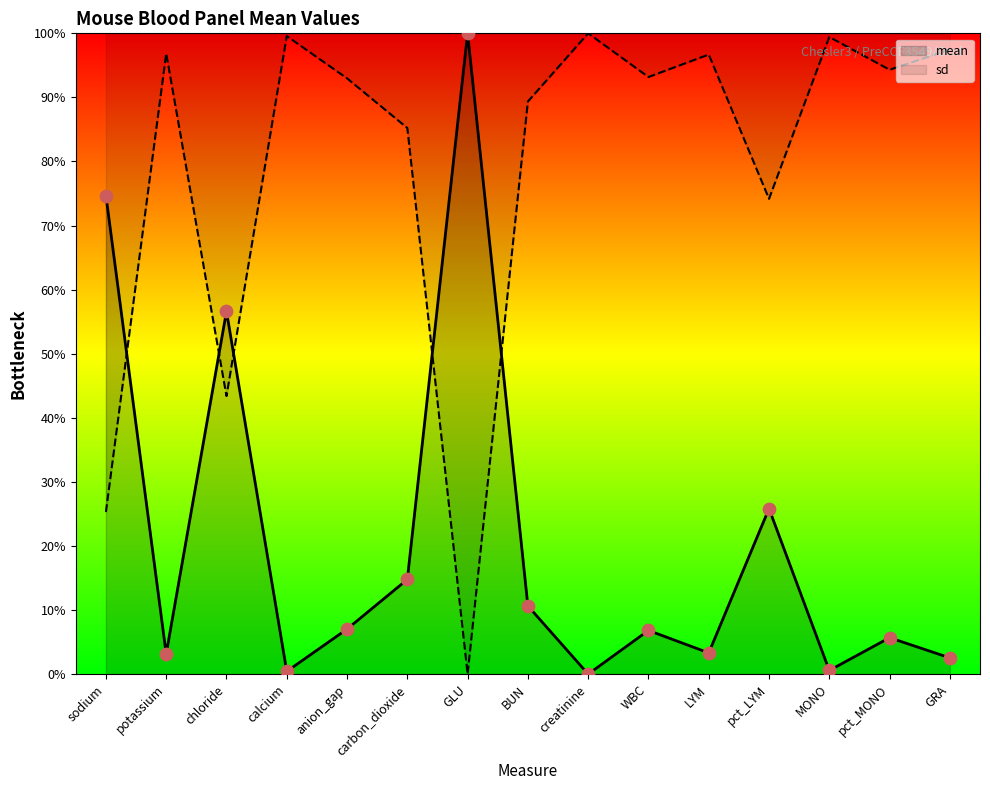

What is the change in value from carbon_dioxide to MONO?

-14.2